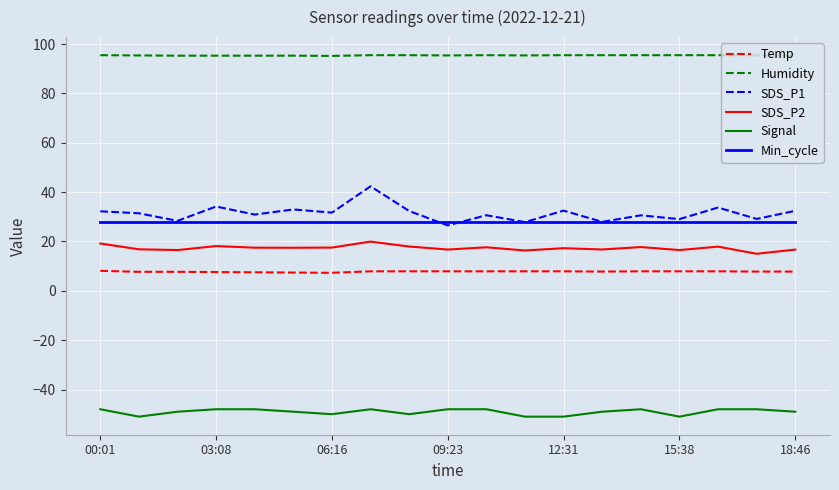

What is the smallest value displayed?

-51.0